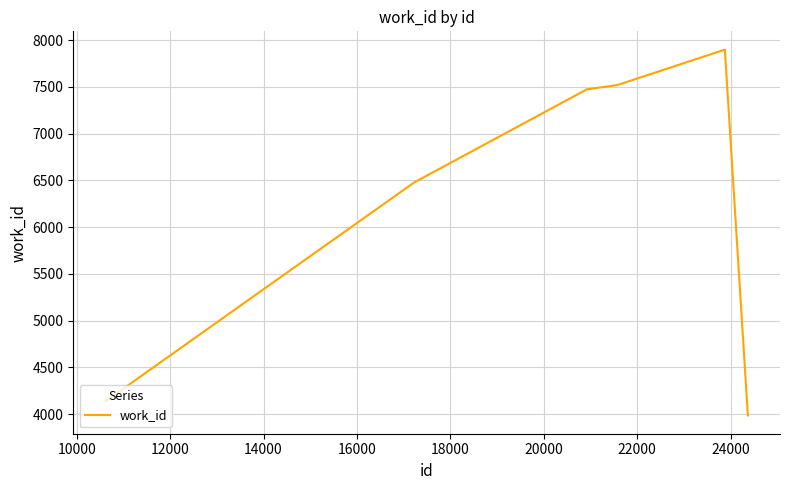

What is the greatest value displayed?

7899